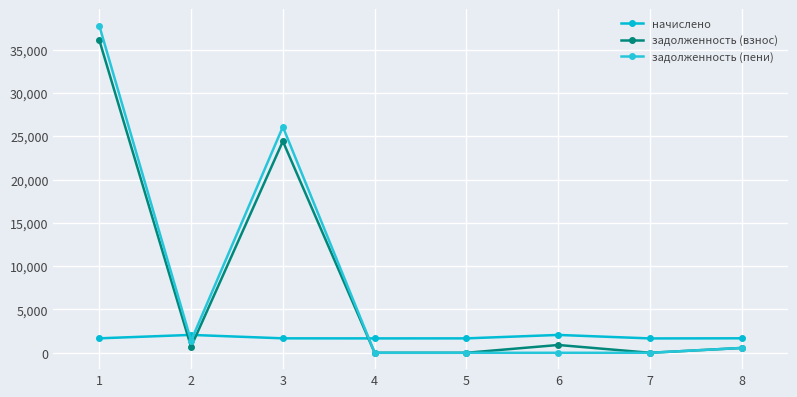

What is the value of the начислено point at the 7th from the left?

1657.0